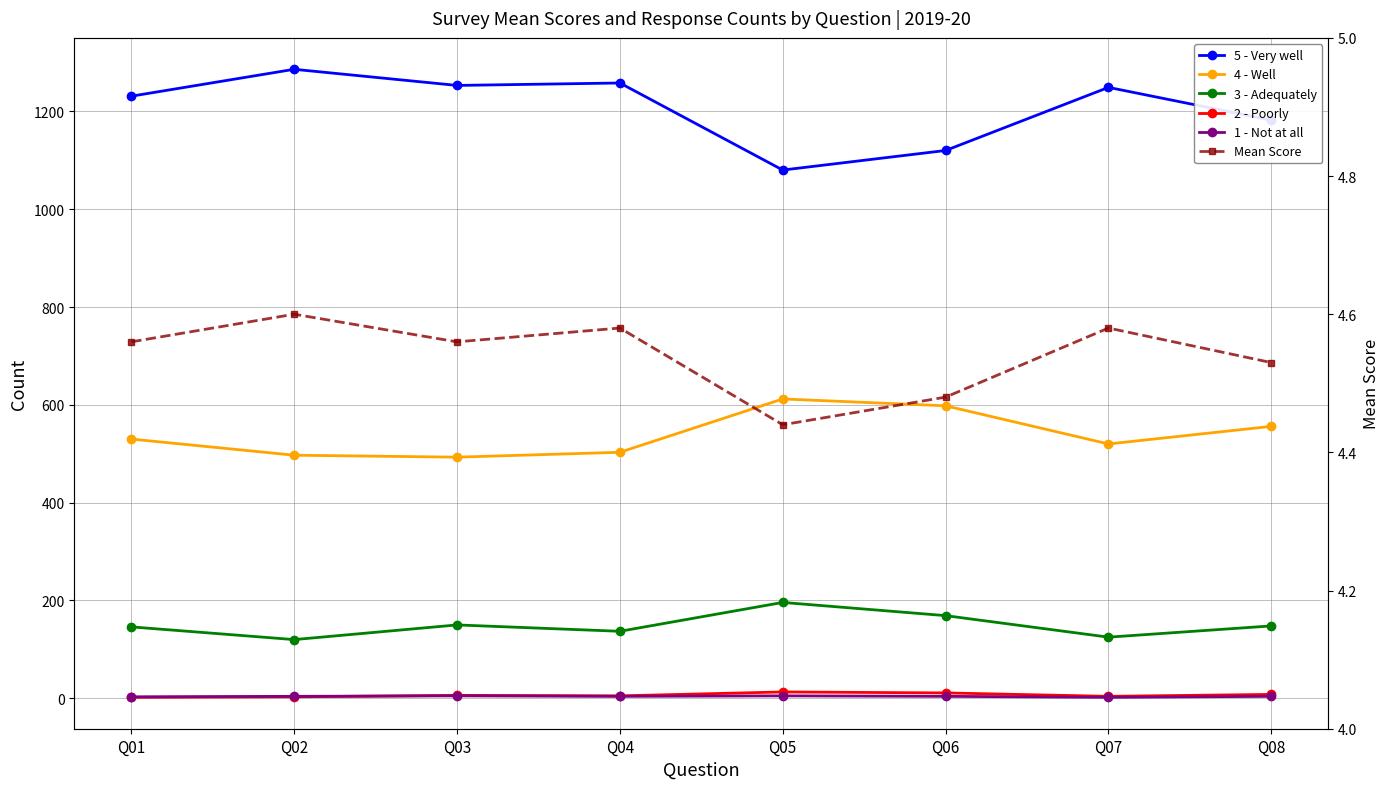

Is it true that 1 - Not at all equals 6.3 at Q04?

False